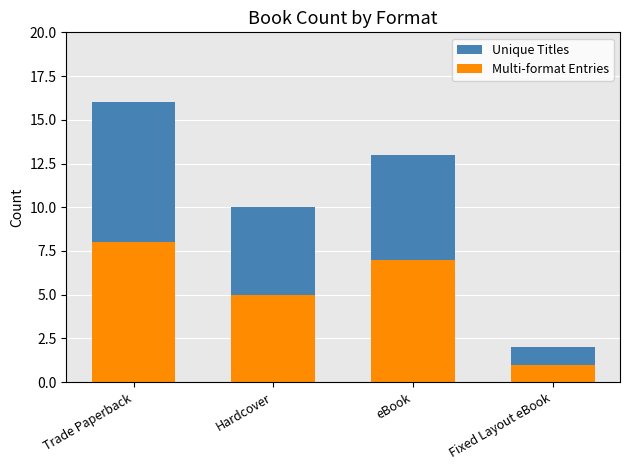

Reading right to left, list the values for the Multi-format Entries series.

1	7	5	8